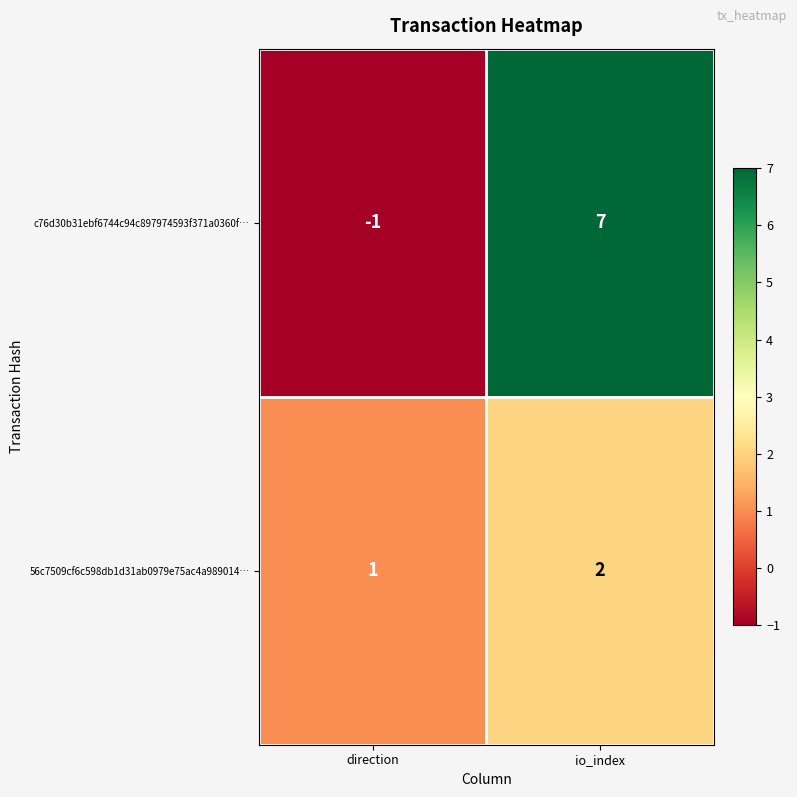

The value of c76d30b31ebf6744c94c897974593f371a0360f… at direction is -2. True or false?

False